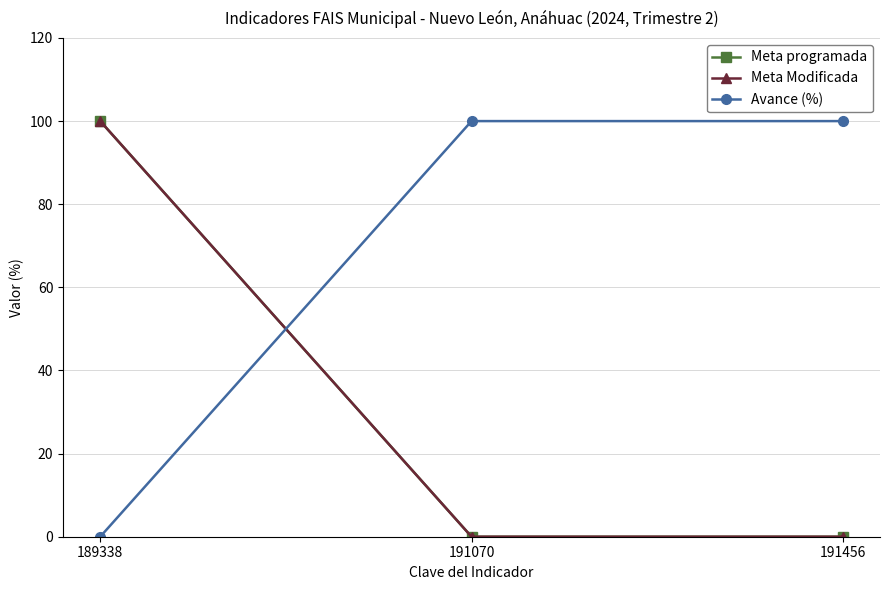

The value of Meta programada at 191070 is 0. True or false?

True